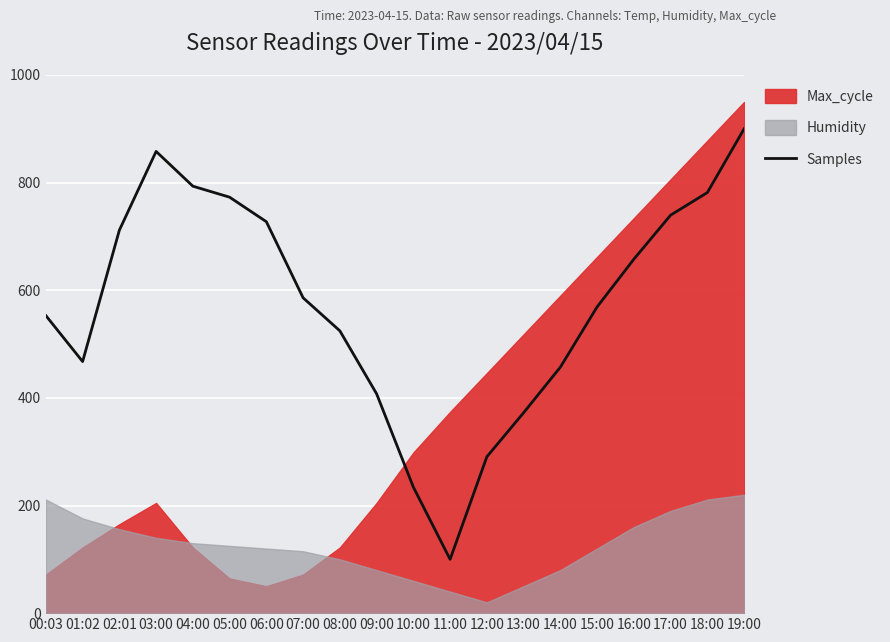

What is the change in value from 01:02 to 10:00?

-233.3